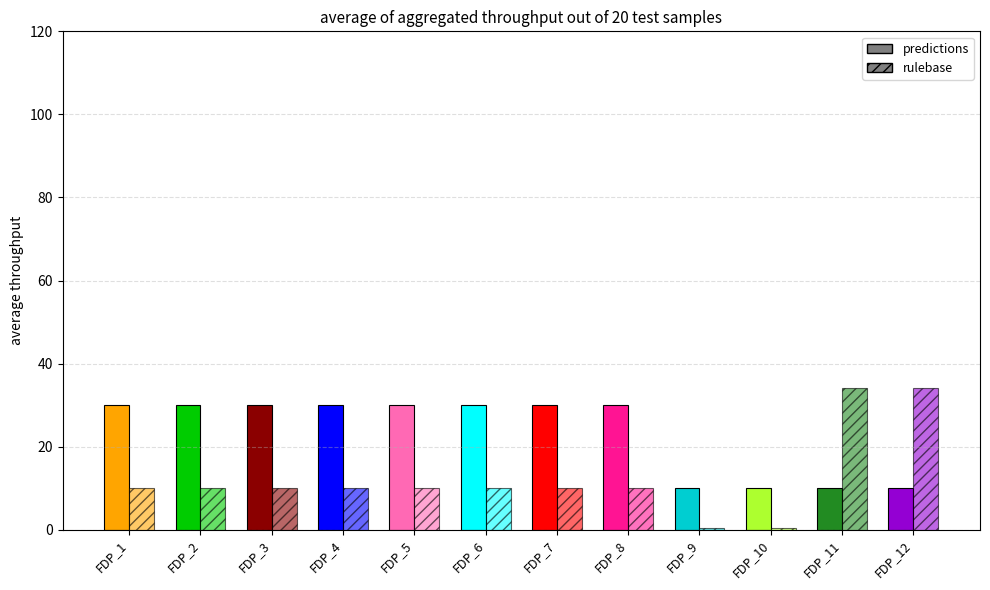

Count the number of categories in the chart.

12